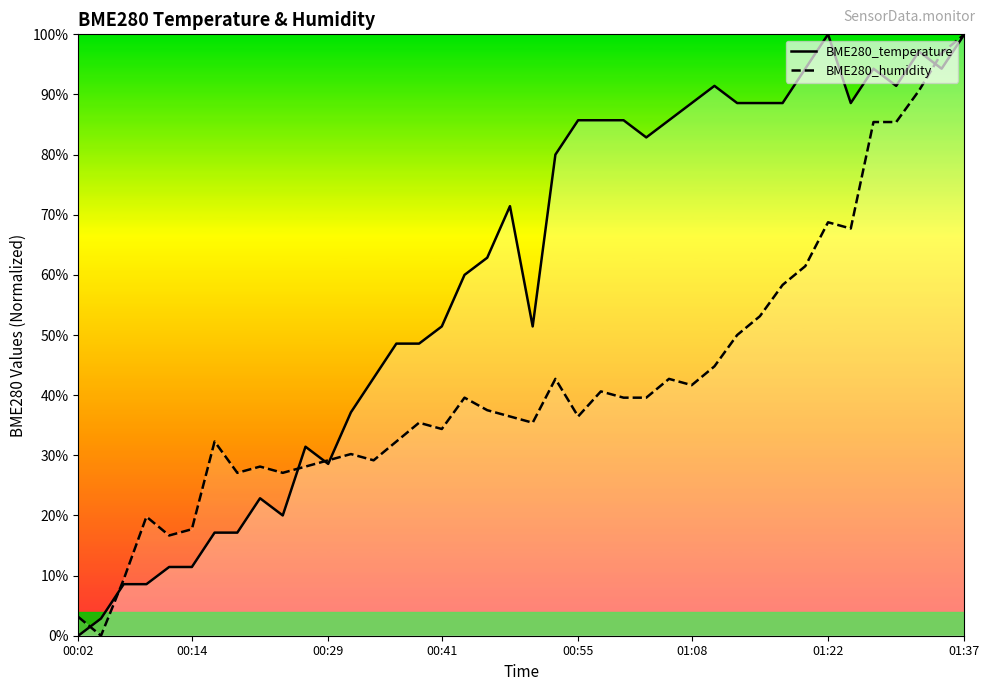

What is the difference between the maximum and minimum values in the BME280_humidity series?

100.0